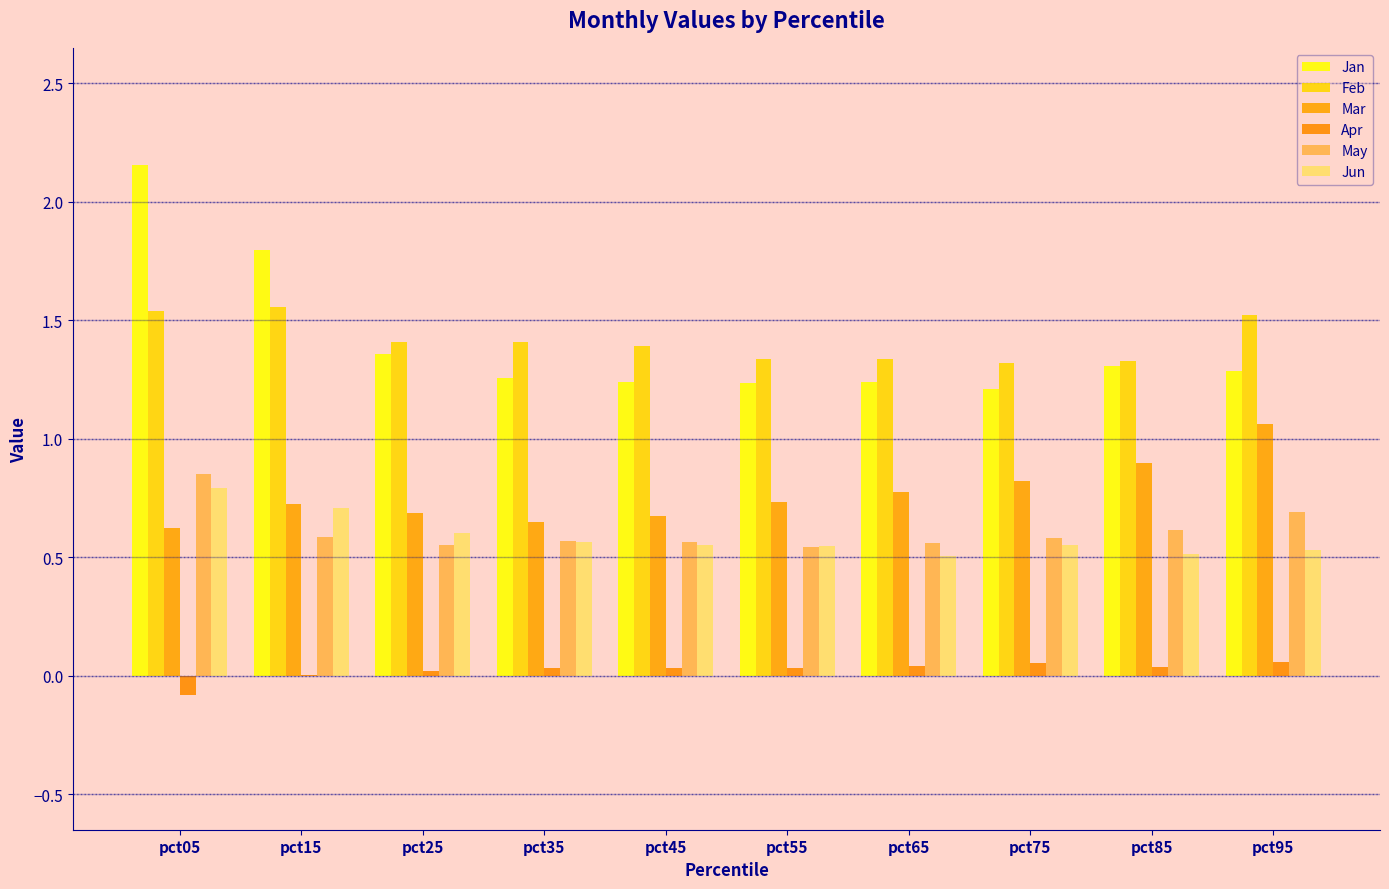

At which label does Jan reach its peak?

pct05